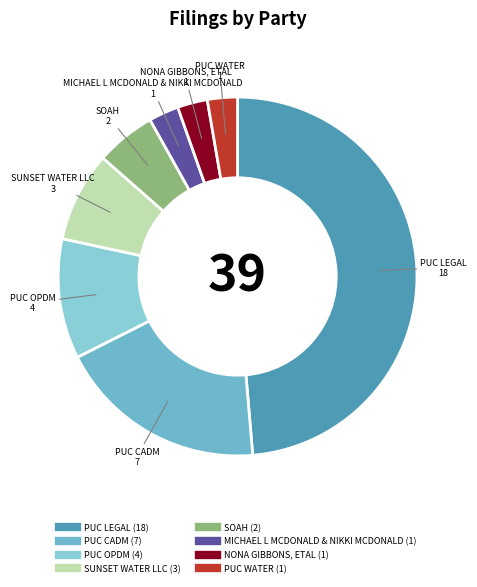

Which slice is the largest?

PUC LEGAL